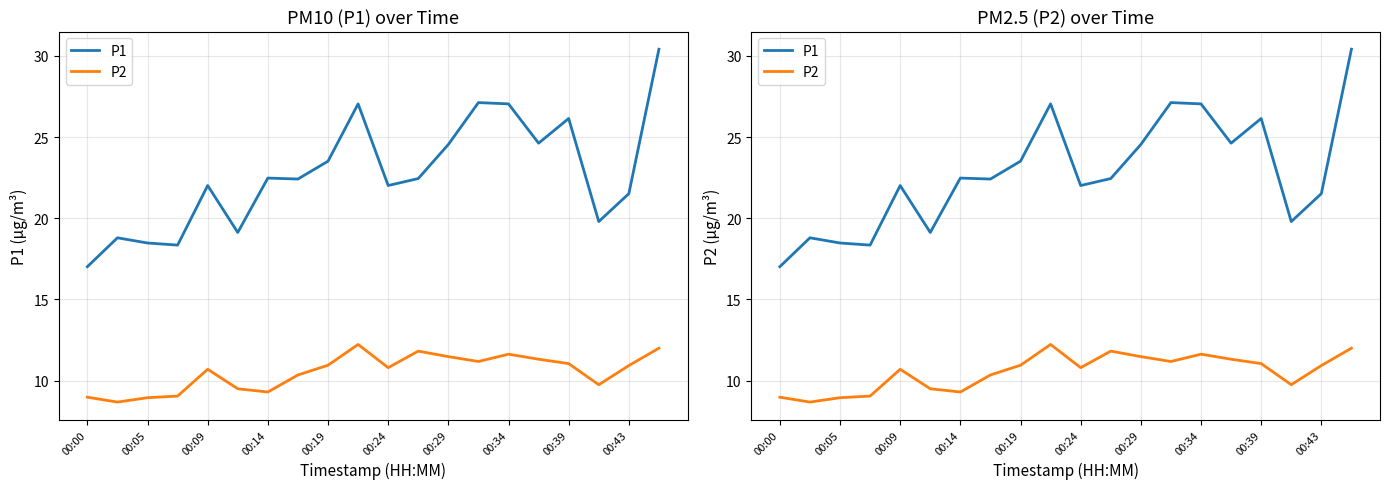

List the series in order of their peak value, lowest first.

P2, P1